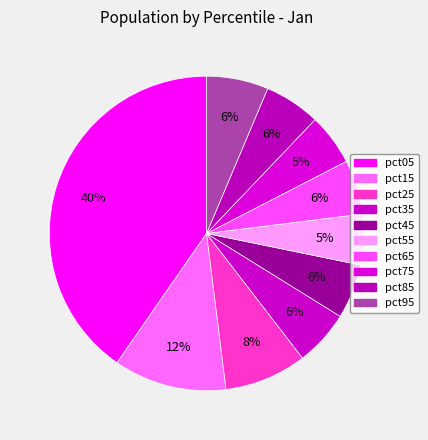

To the nearest percent, what portion does pct25 represent?

8%